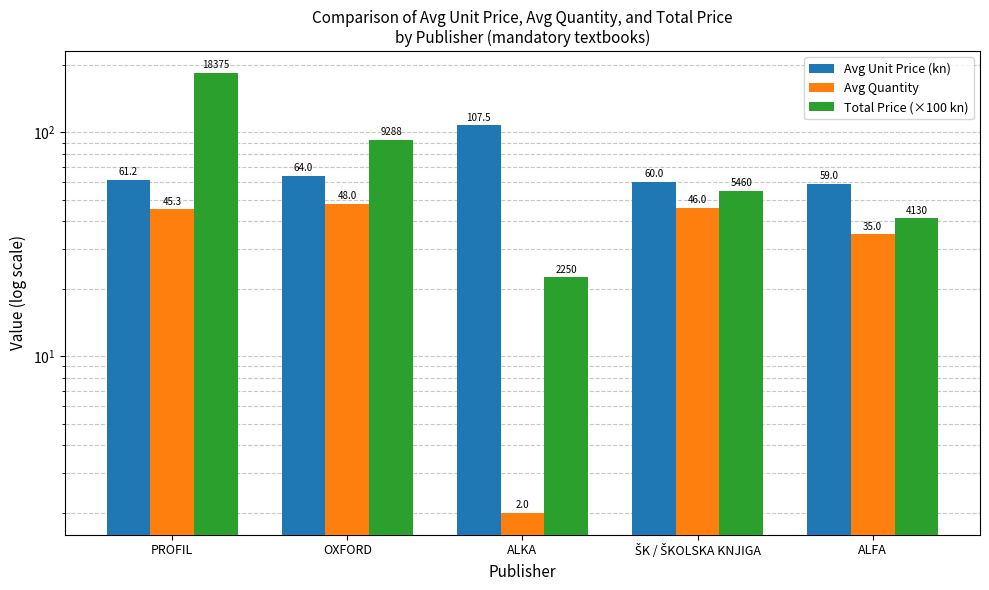

At which category does the chart reach its minimum across all series?

ALKA